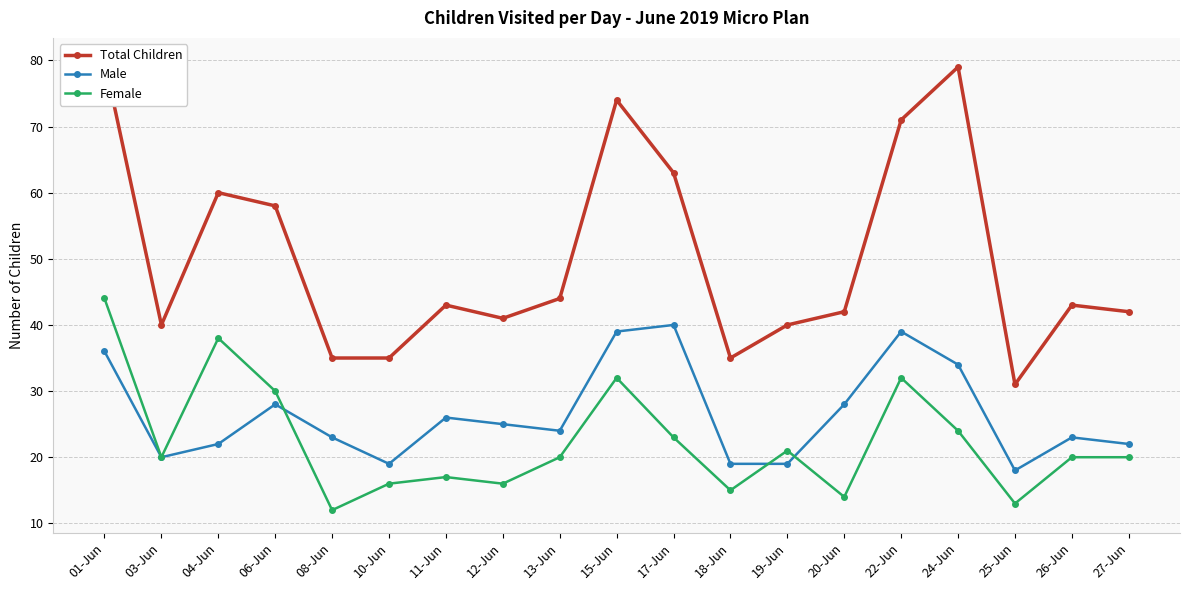

What is the greatest value displayed?

80